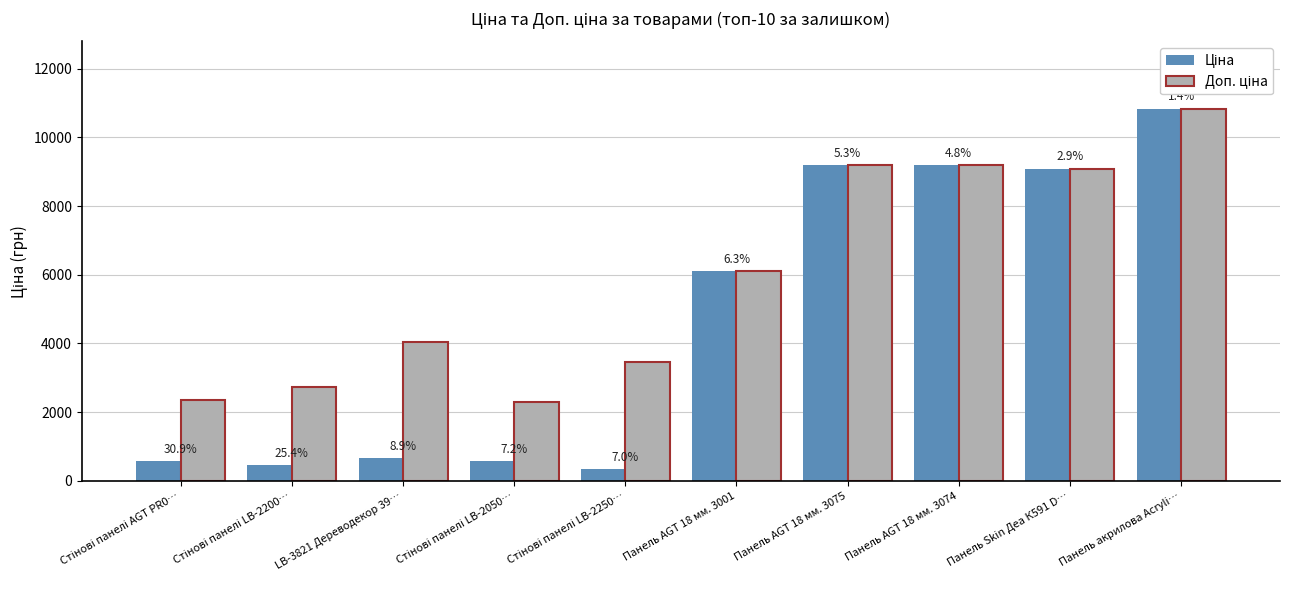

Between Стінові панелі LB-2050… and Панель акрилова Acryli…, which series saw the biggest shift?

Ціна